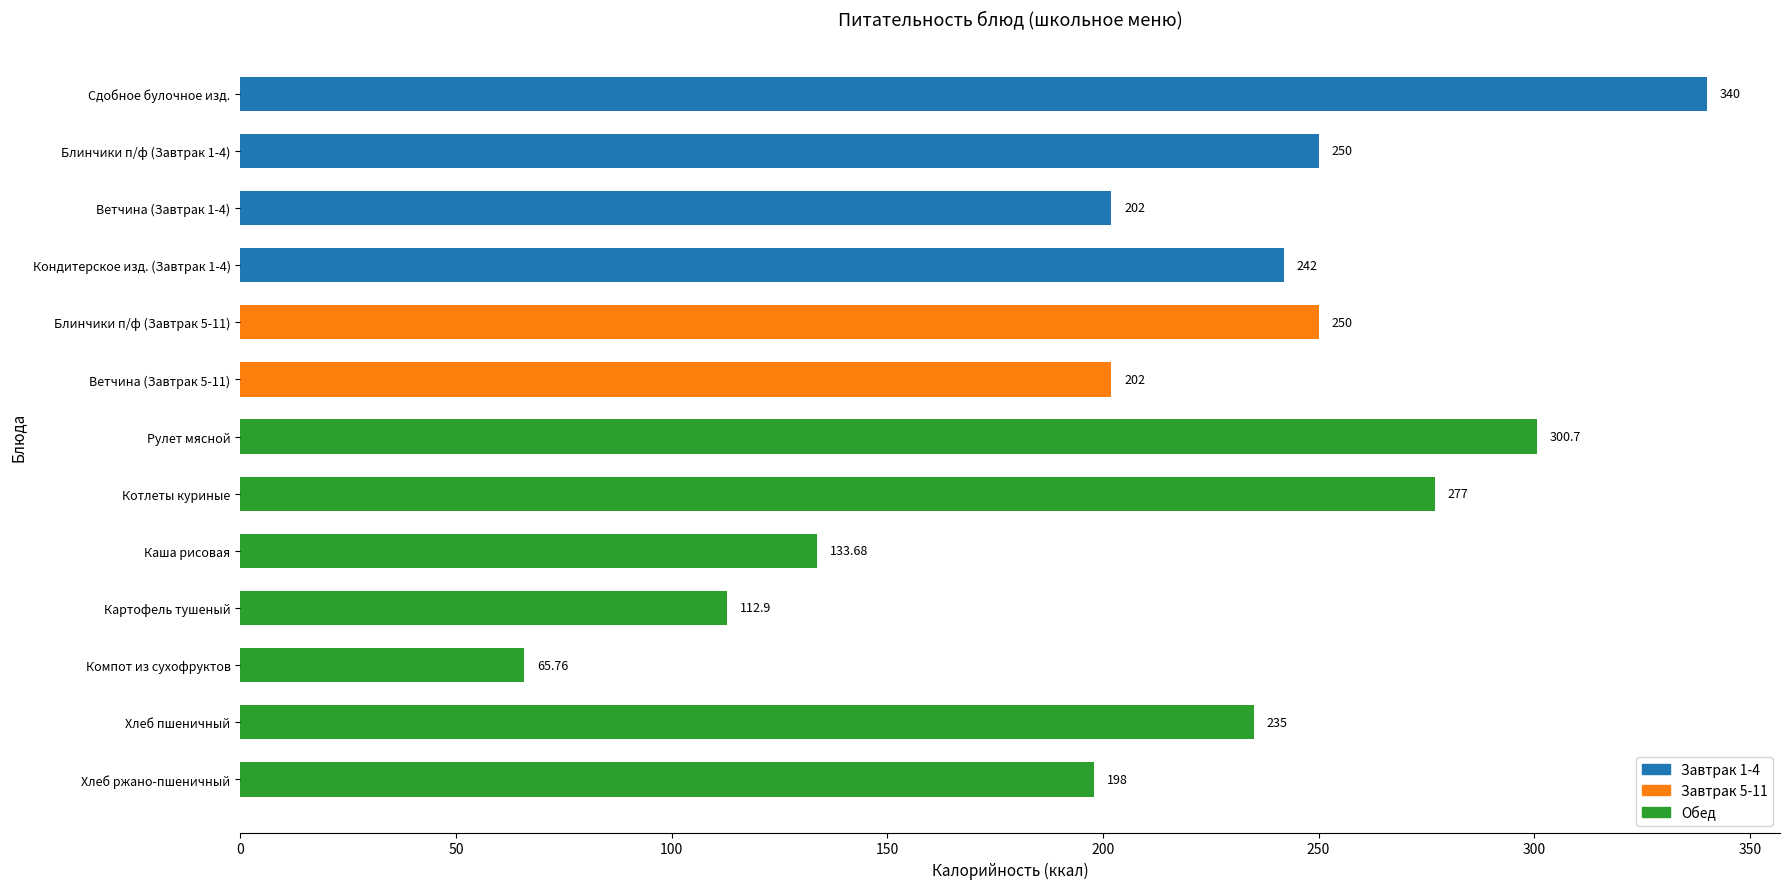

What is the label of the 1st bar from the top?

Сдобное булочное изд.